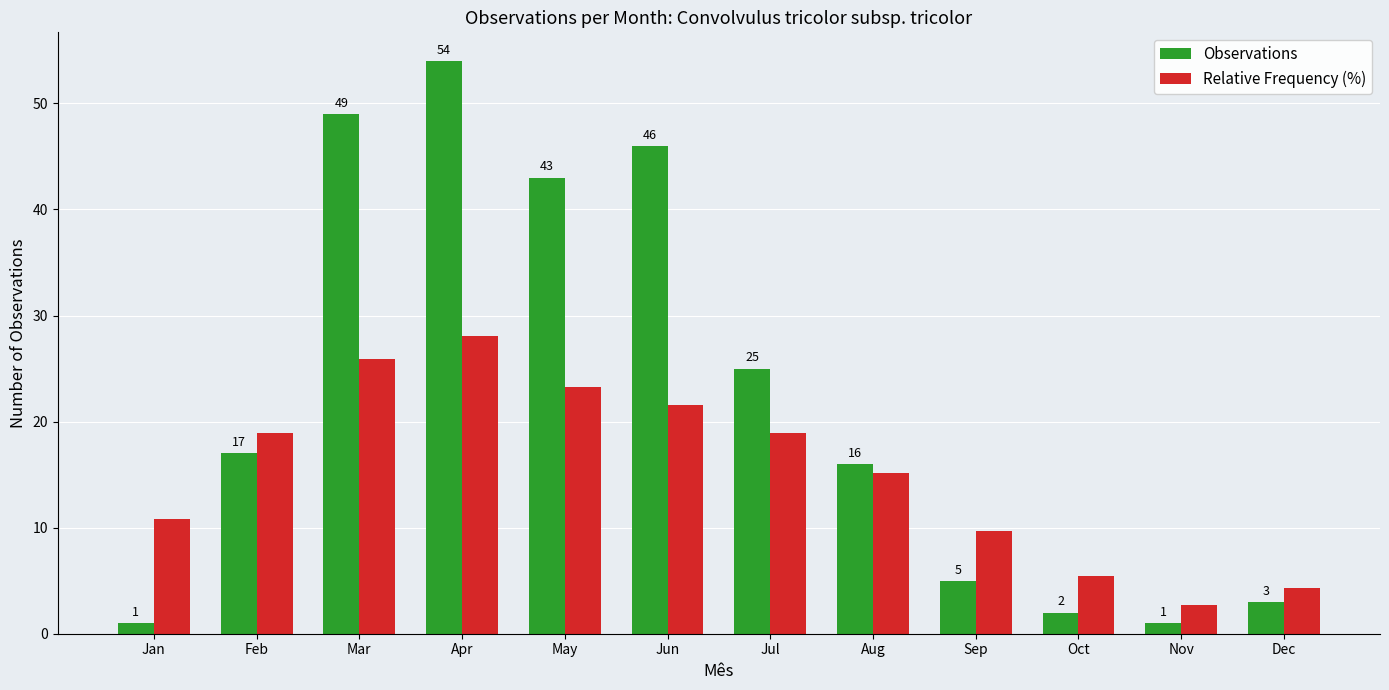

At which category is the sum across all series the highest?

Apr